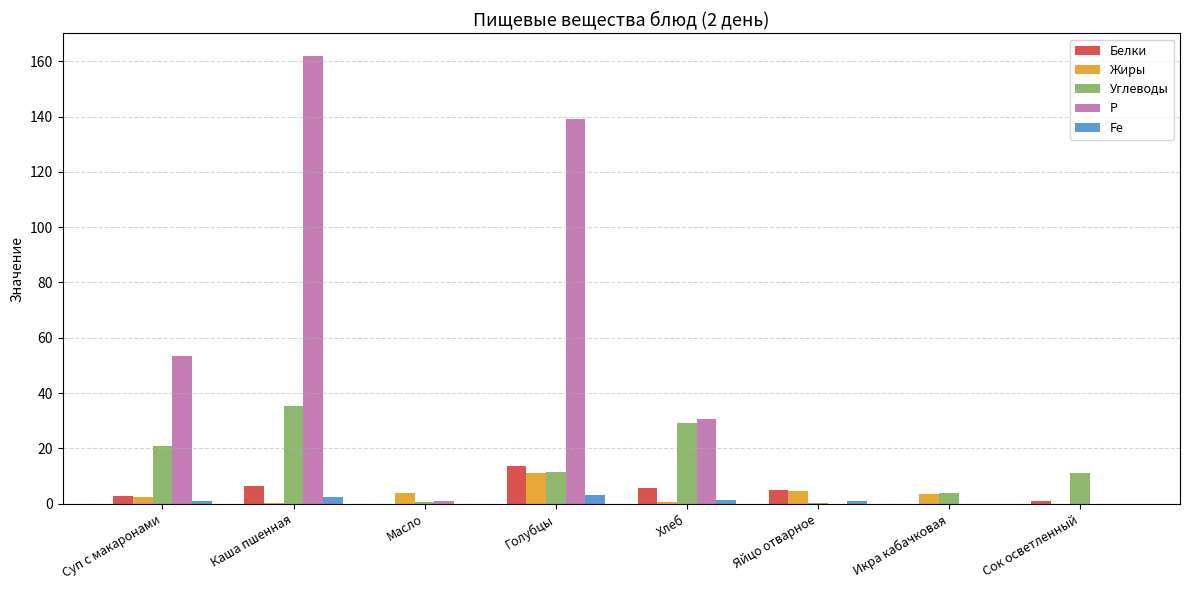

What is the average value of the Белки series?

4.4